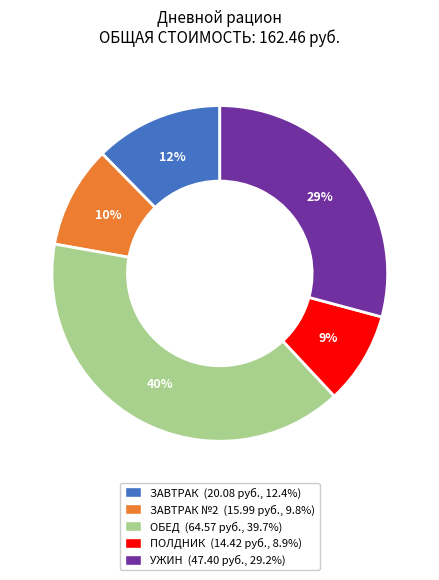

Does any single category account for the majority?

No